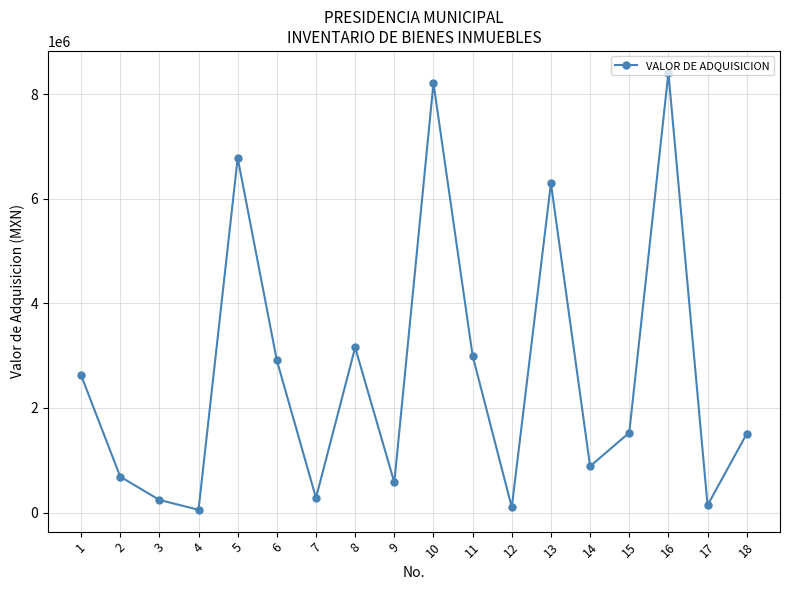

What is the maximum value shown in the chart?

8413769.2